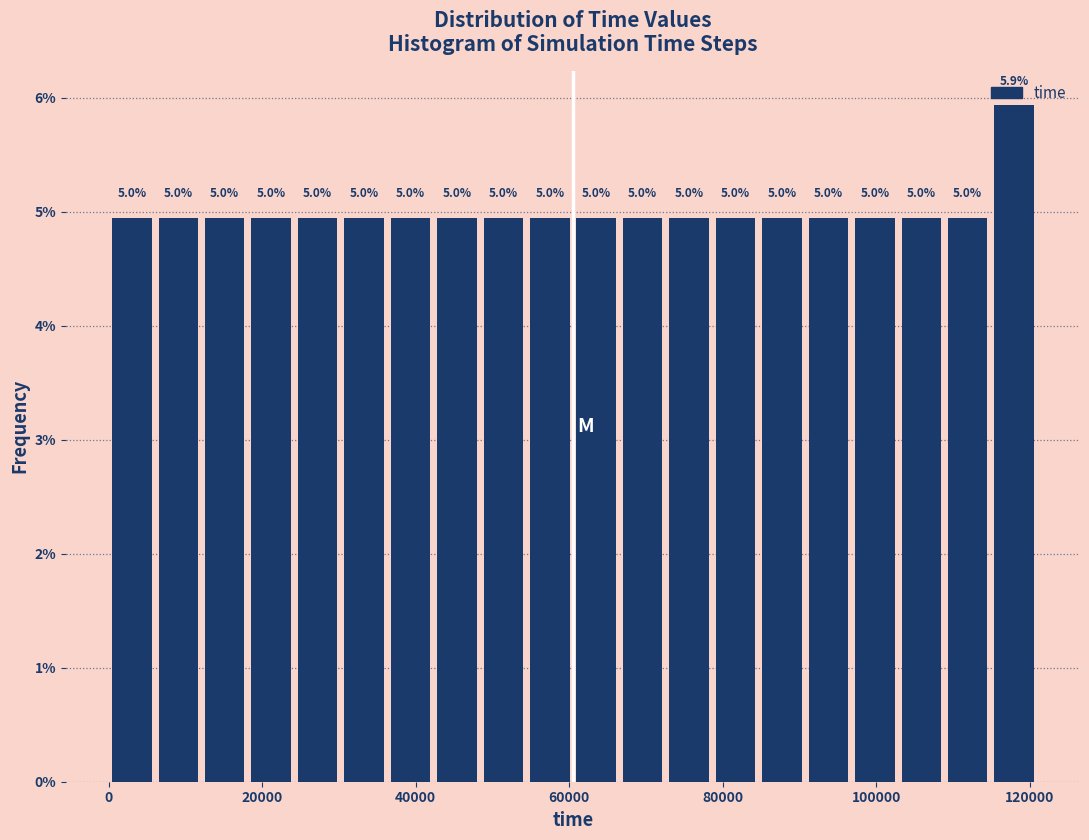

Read against the x-axis, roughly where is the centre of the tallest bar?

118000